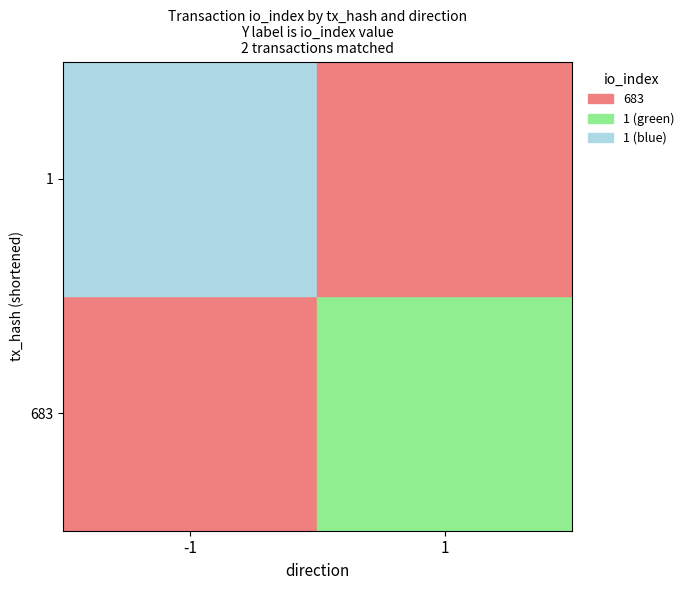

What is the maximum value shown in the chart?

683